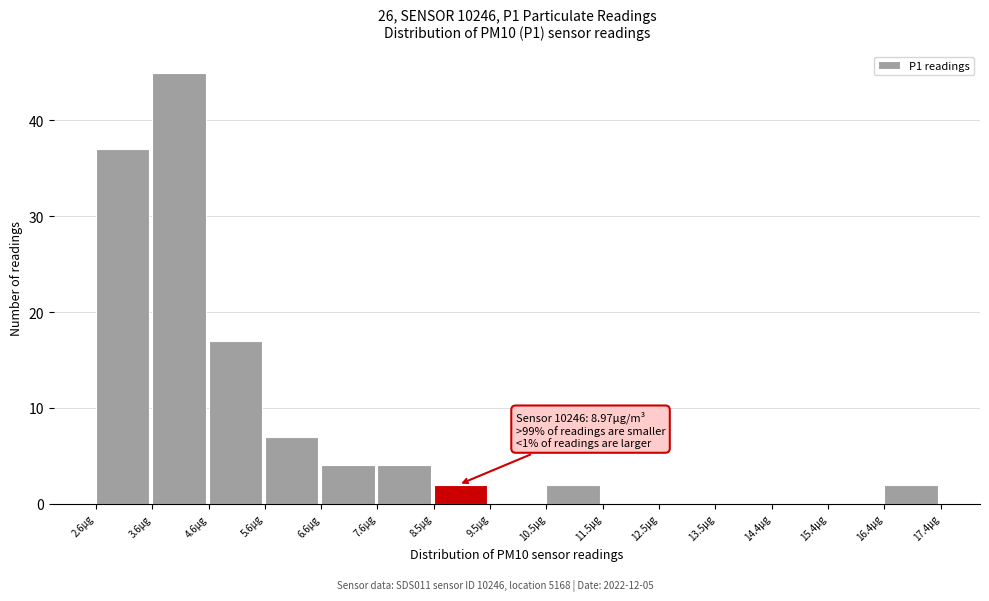

Which range on the x-axis has the tallest bar?

3.6 to 4.6